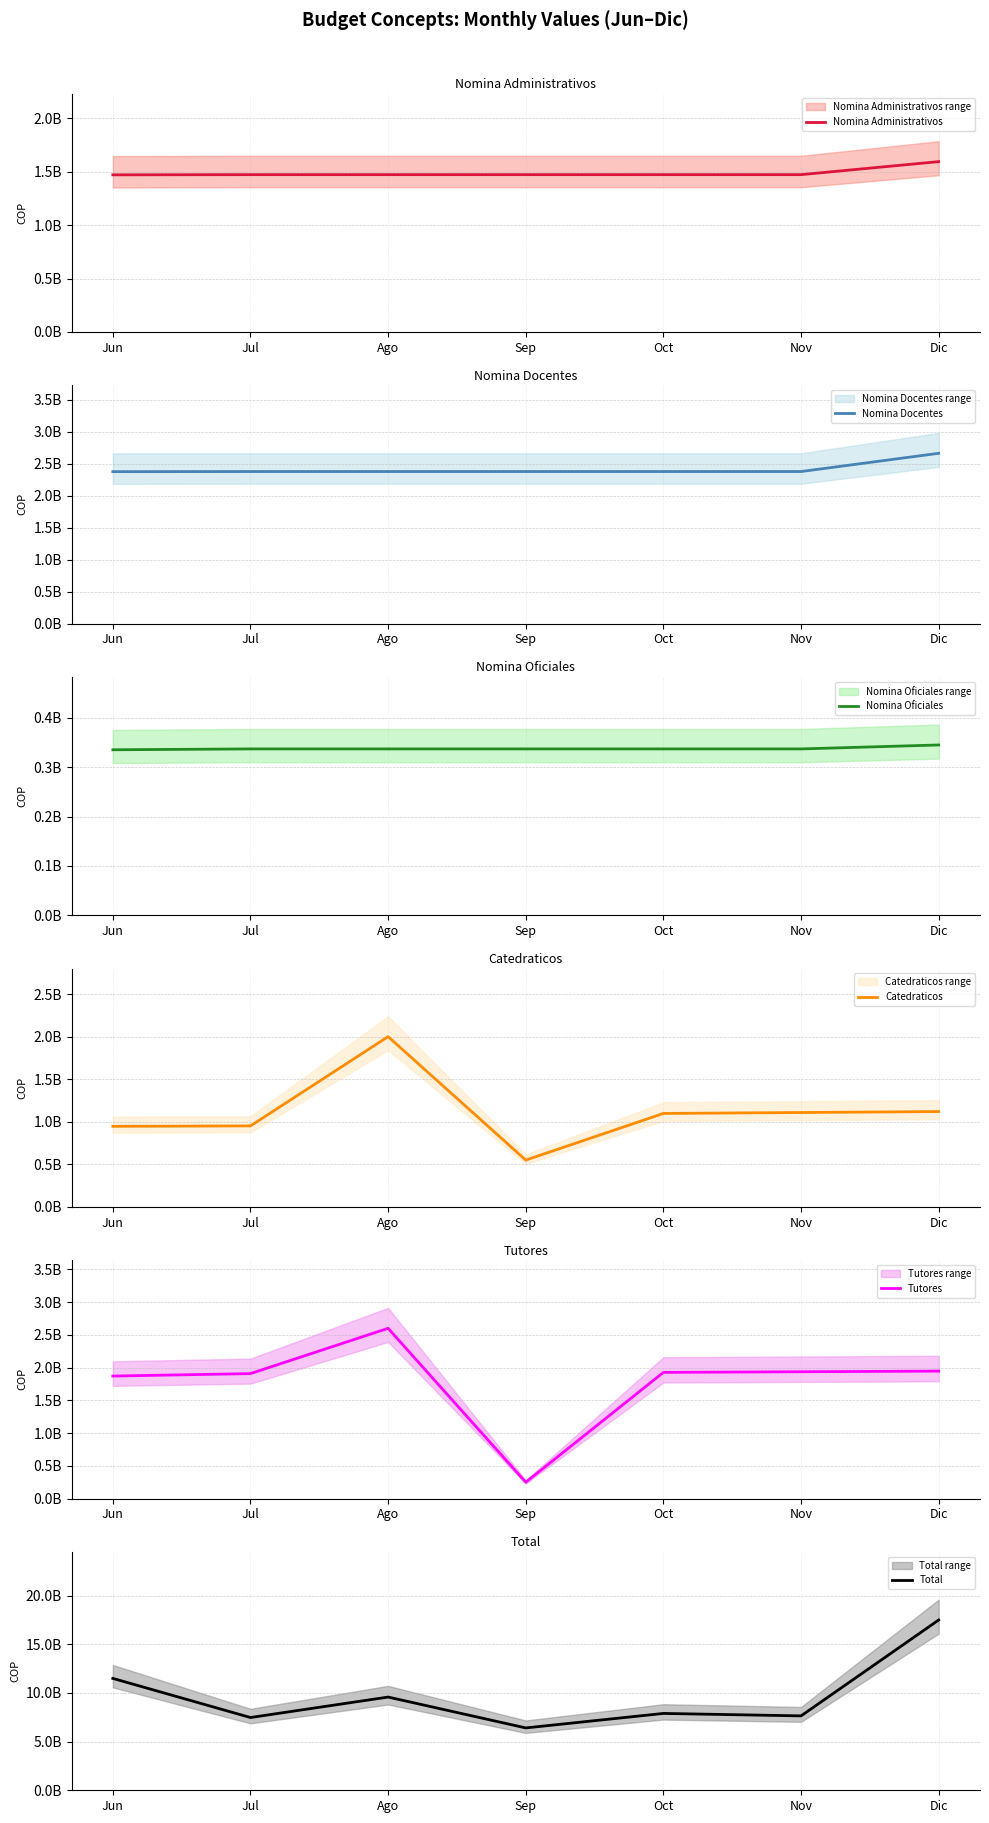

How many lines are shown in the chart?

6